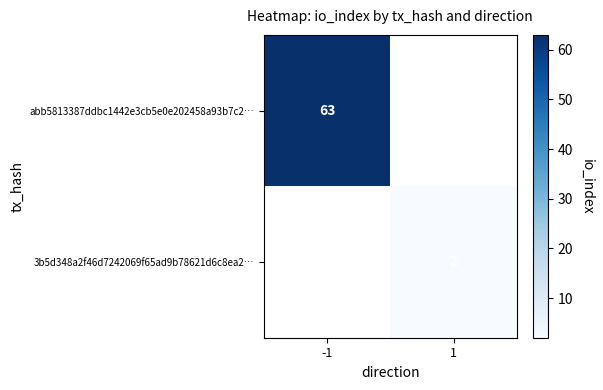

True or false: 3b5d348a2f46d7242069f65ad9b78621d6c8ea2… has a value of 2 at 1.

True